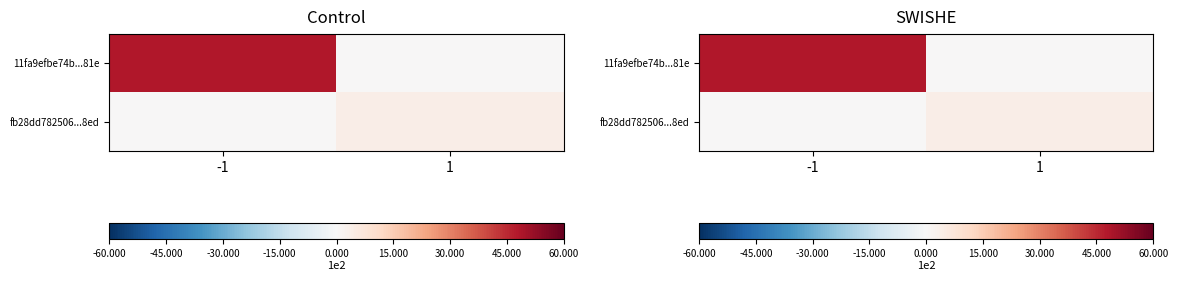

List the series in order of their overall mean, highest first.

11fa9efbe74b...81e, fb28dd782506...8ed